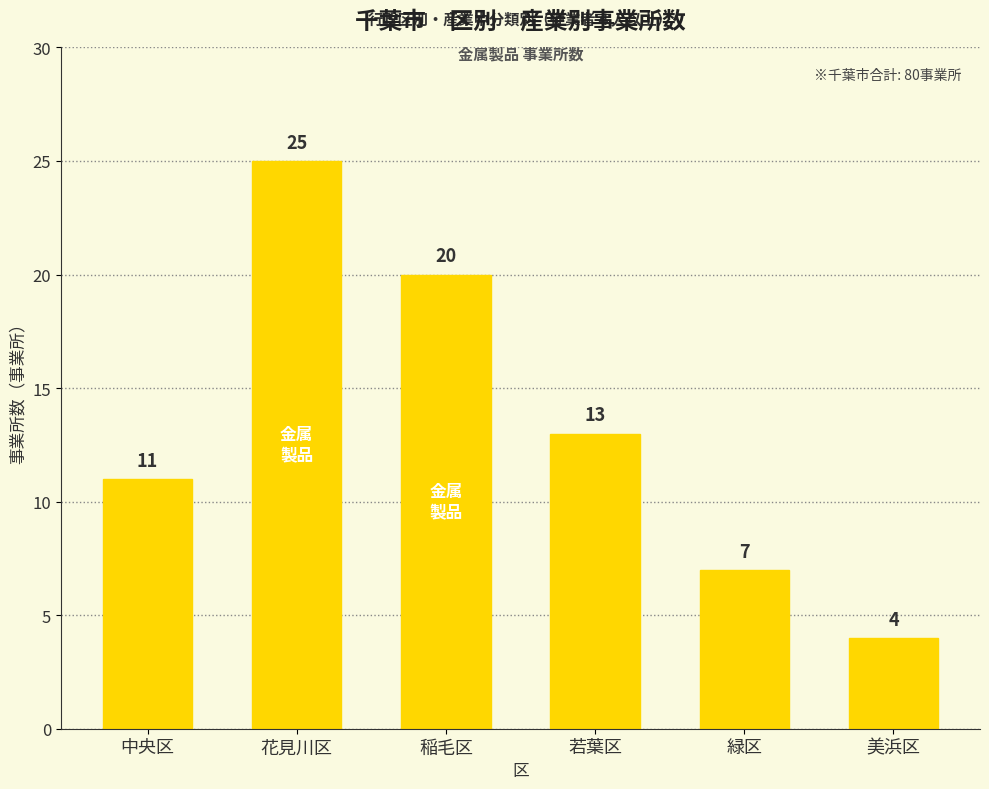

What is the label of the 3rd bar from the right?

若葉区